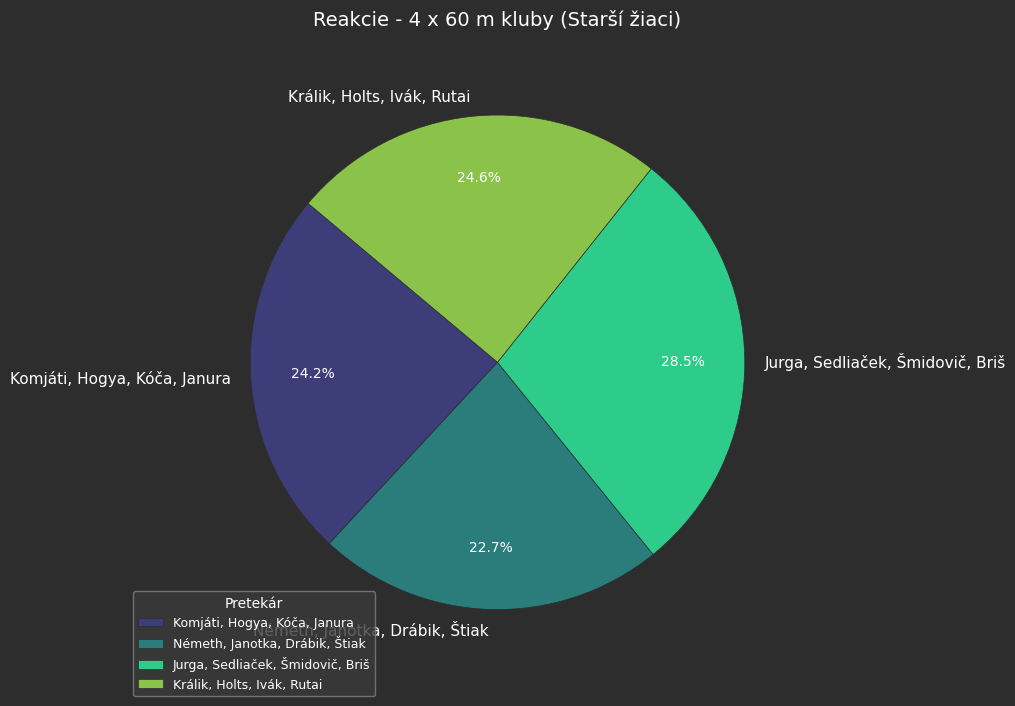

How many segments does this pie chart have?

4